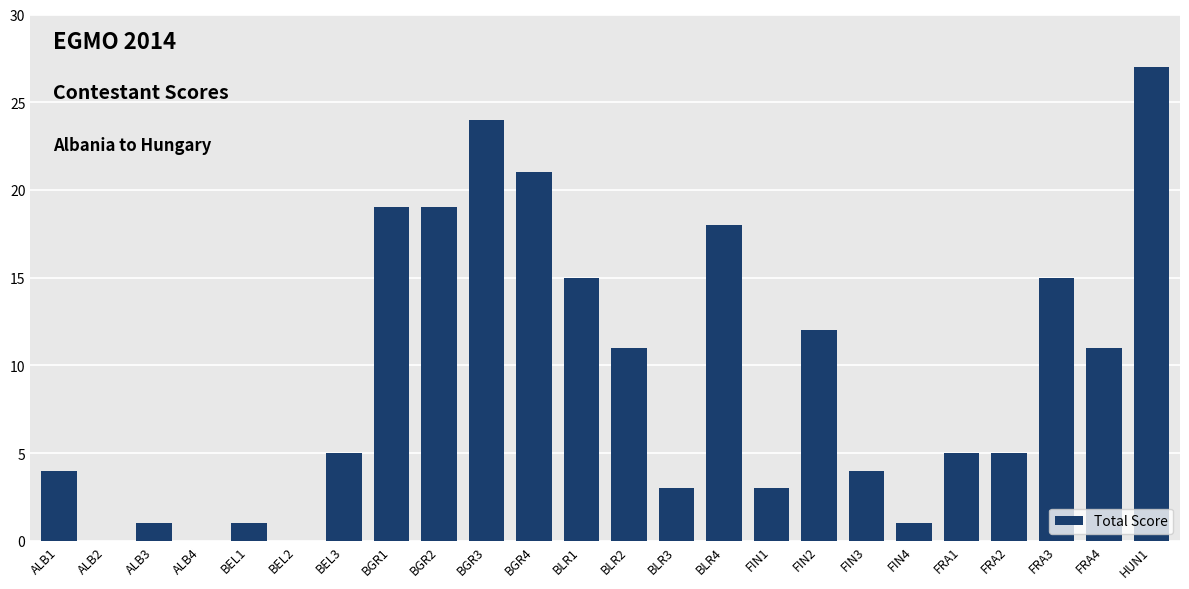

At which label is the value closest to 13?

FIN2